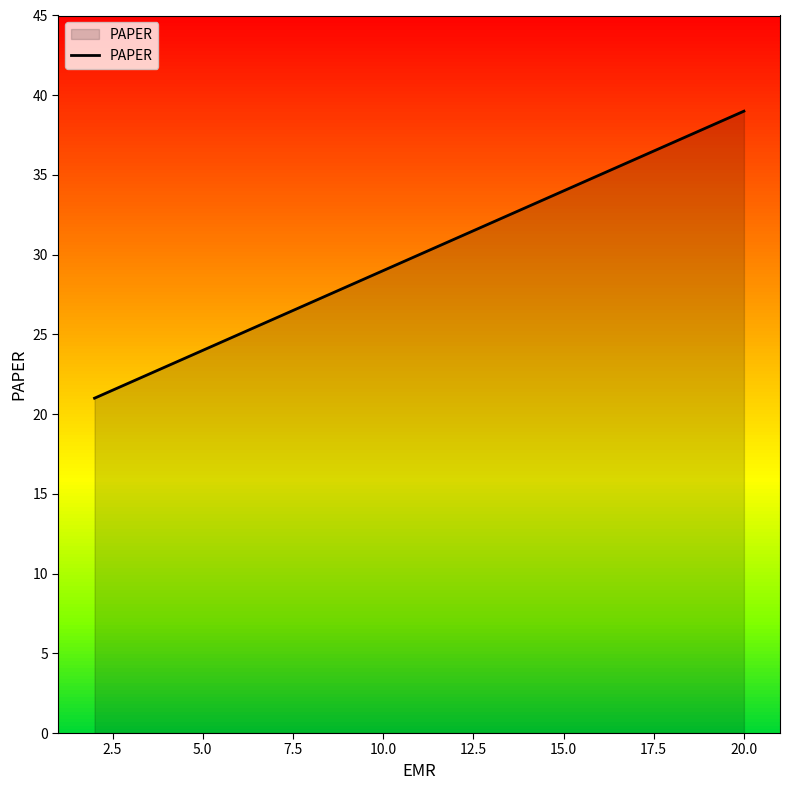

Is it true that PAPER equals 22 at 20.0?

False